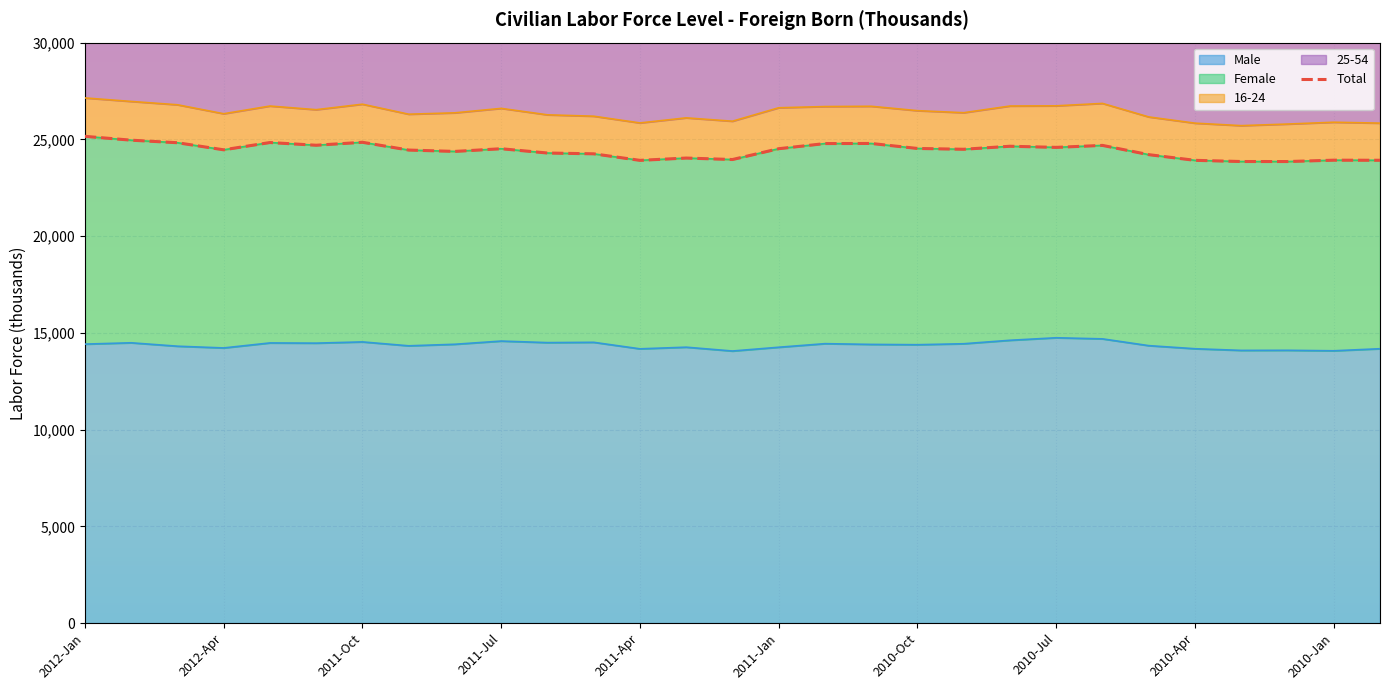

What is the change in value from 2011-Oct to 19?

-338